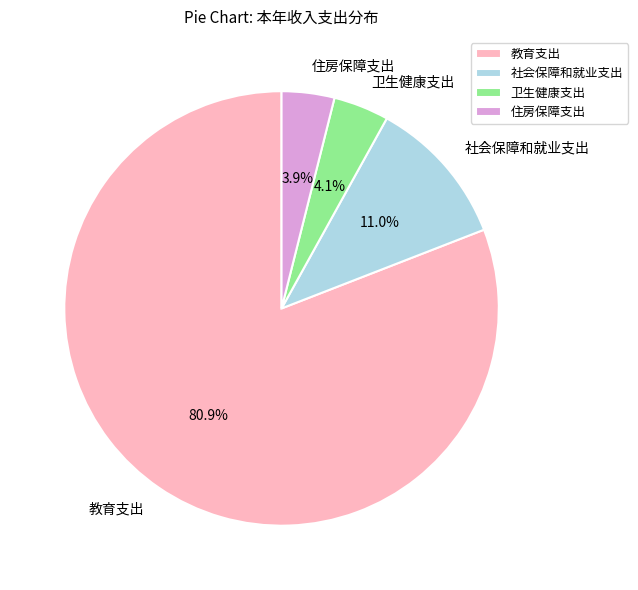

Is the sum of 卫生健康支出 and 住房保障支出 greater than half?

No